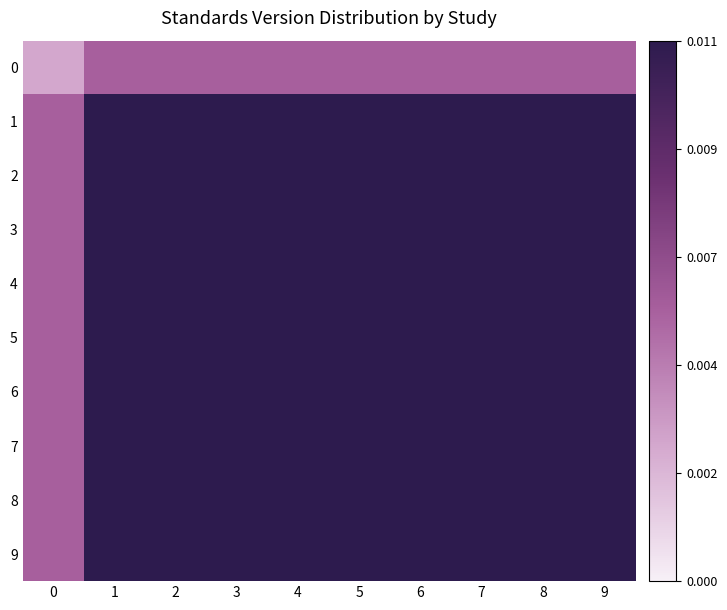

At which category is the sum across all series the highest?

1